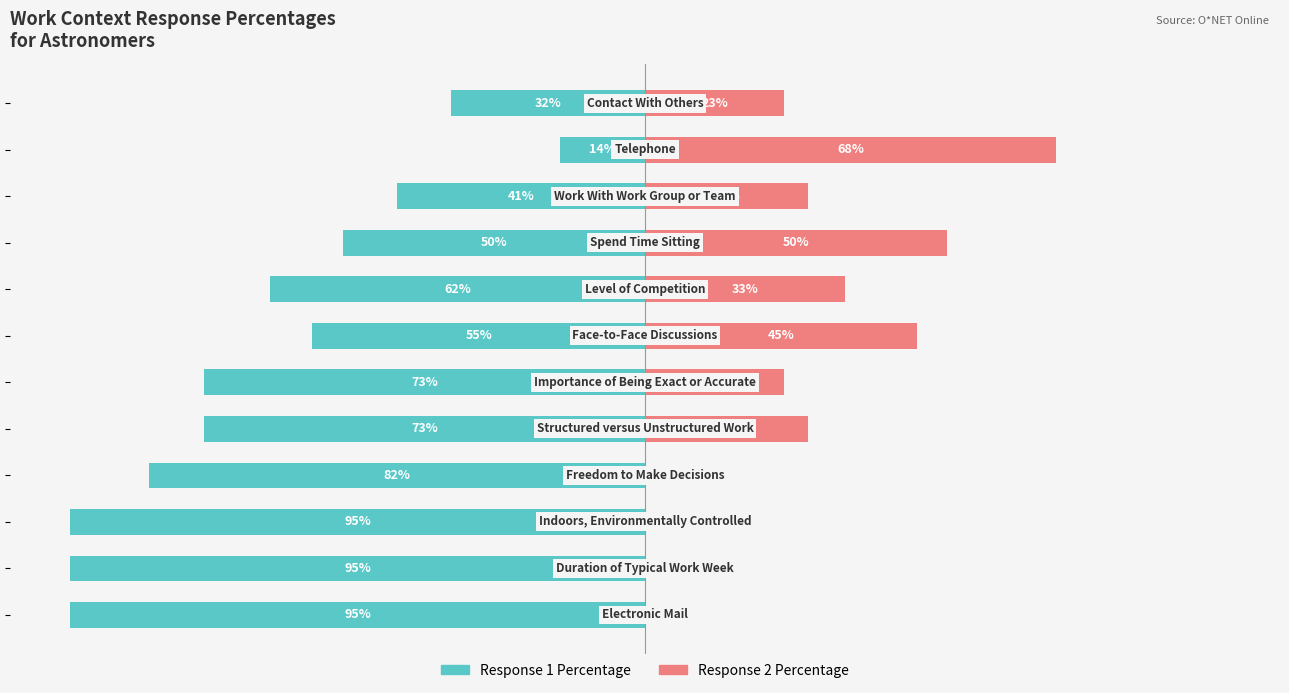

What position from the right is −125?

12